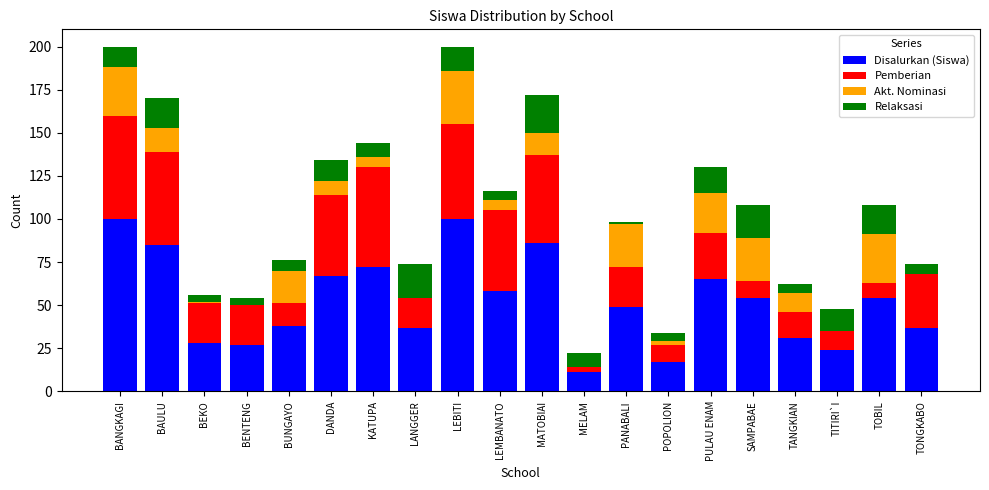

Is it true that Disalurkan (Siswa) equals 49 at PANABALI?

True